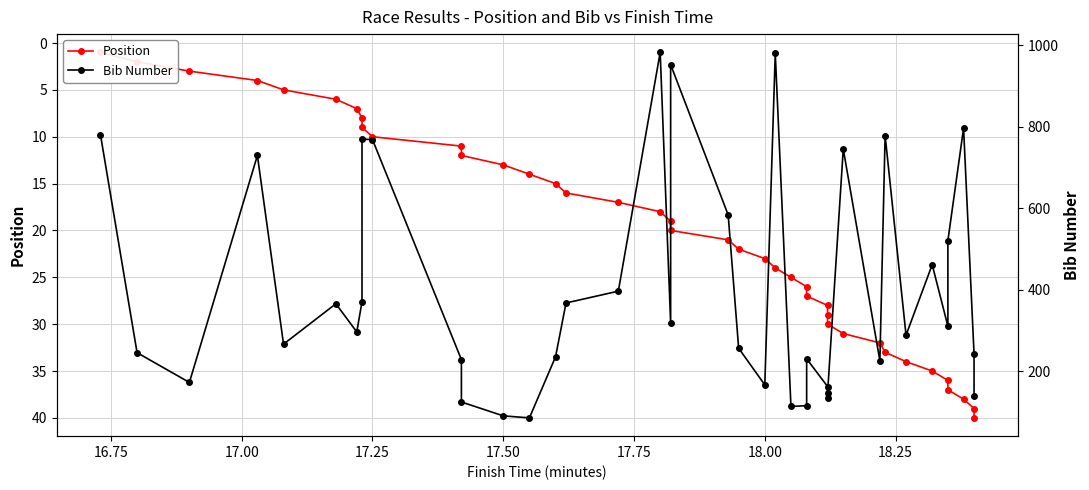

What is the average value of the Position series?

20